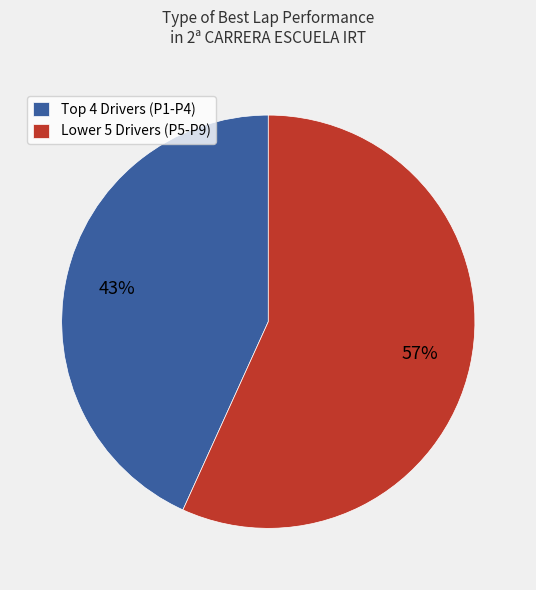

Which slice is the largest?

Lower 5 Drivers (P5-P9)